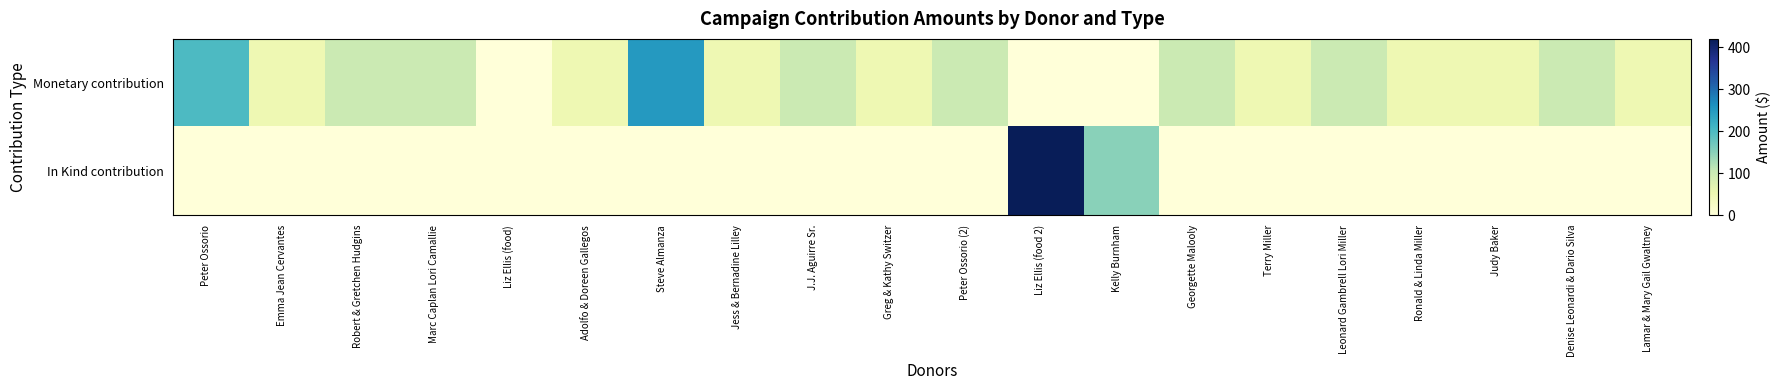

What is the total value across all series at Liz Ellis (food 2)?

419.8